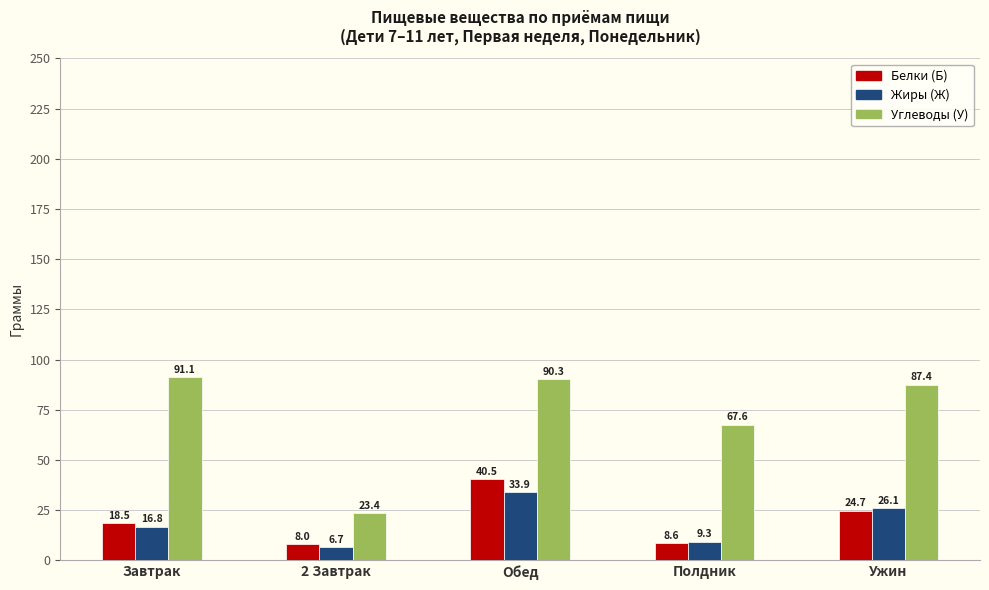

Which label corresponds to the smallest value in the chart?

2 Завтрак